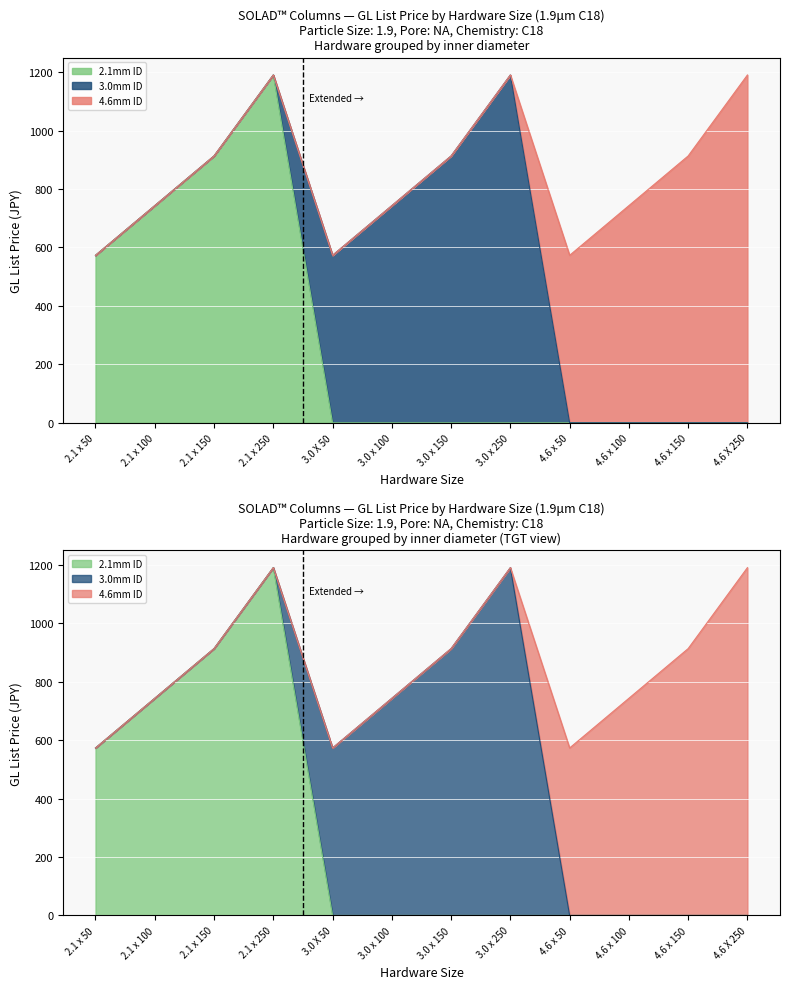

Which series changed the most between 3.0 X 50 and 3.0 x 250?

3.0mm ID